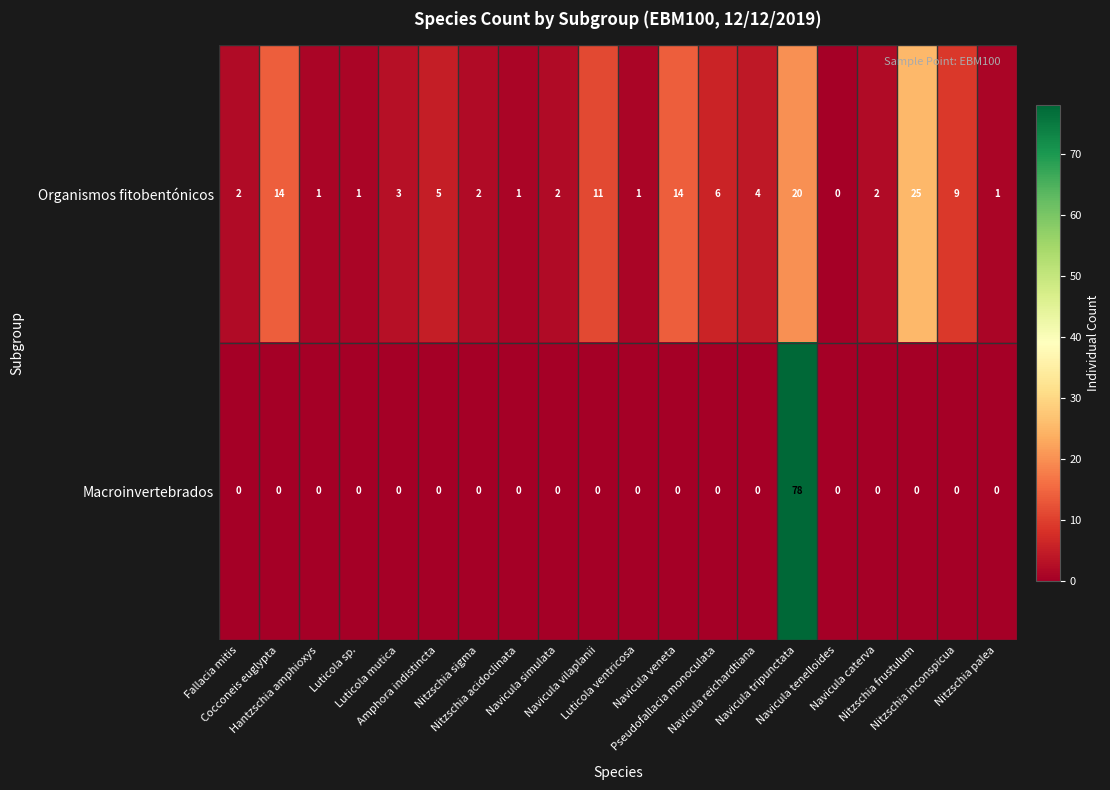

How many categories are shown in the chart?

20